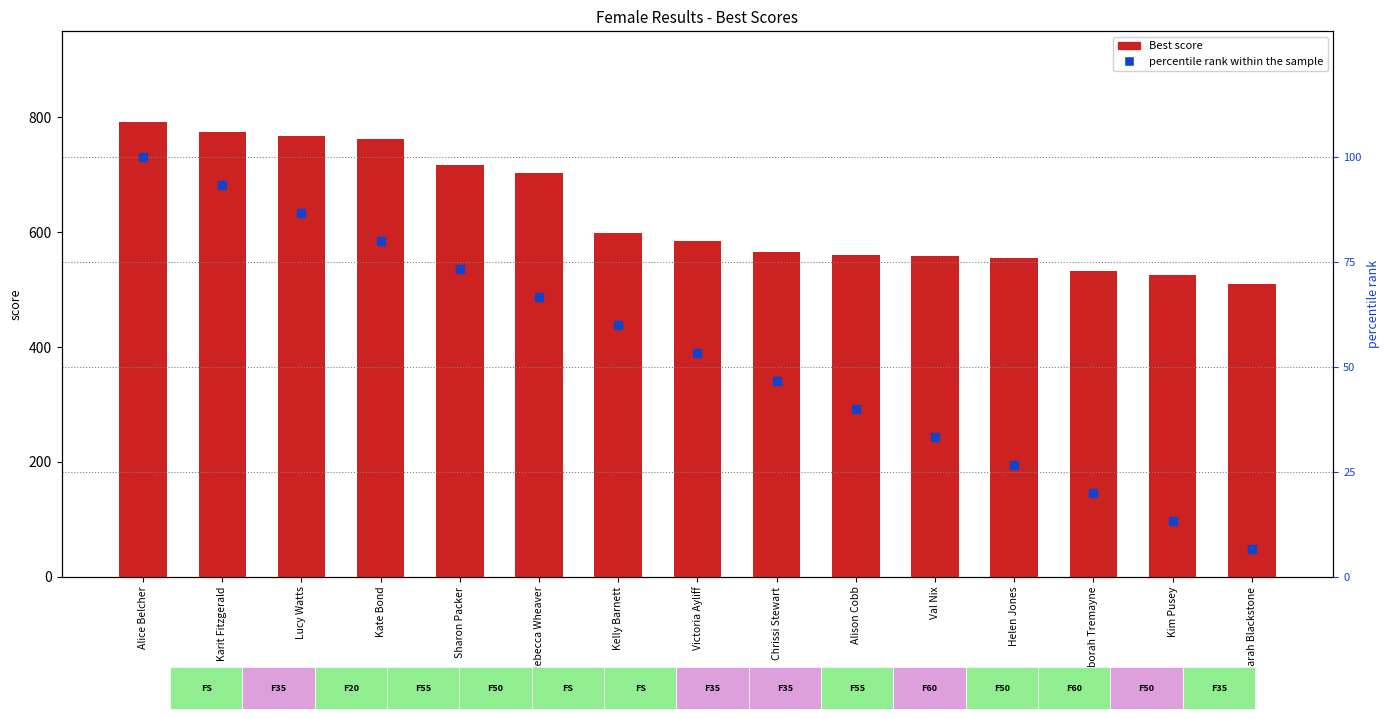

Is the value of percentile rank within the sample at Chrissi Stewart greater than the value of Best score at Alison Cobb?

No